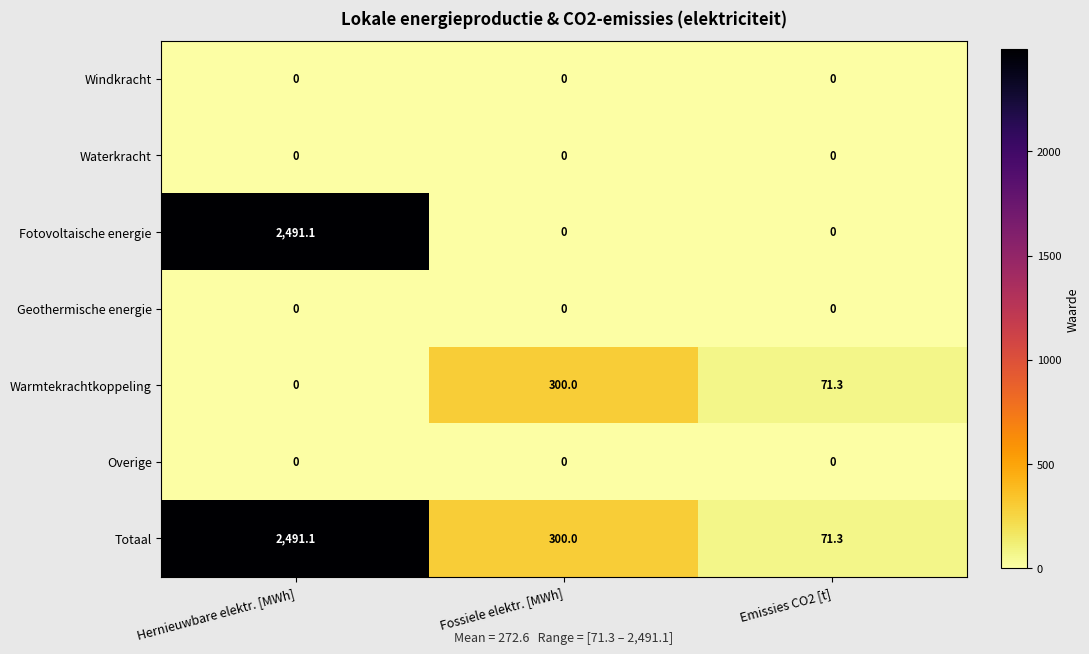

What is the approximate value of Warmtekrachtkoppeling at Emissies CO2 [t]?

71.3